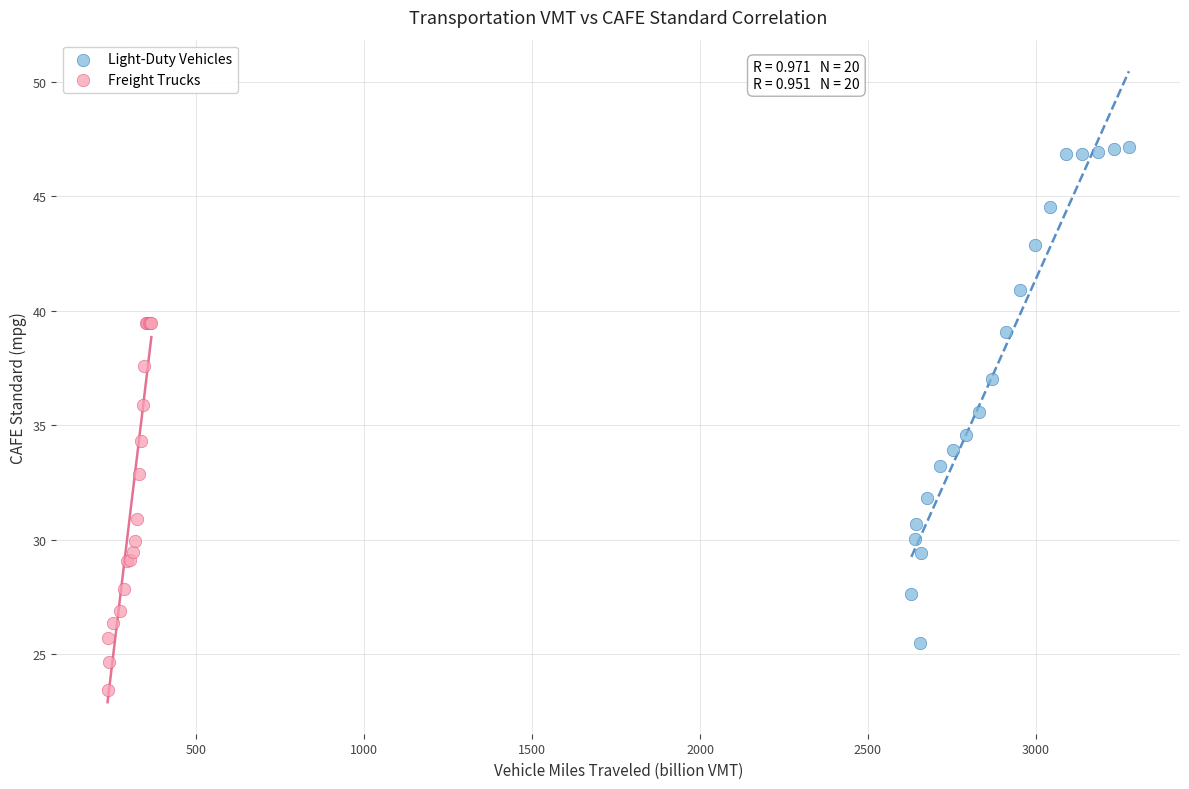

Which series contains the lowest Y value?

Freight Trucks